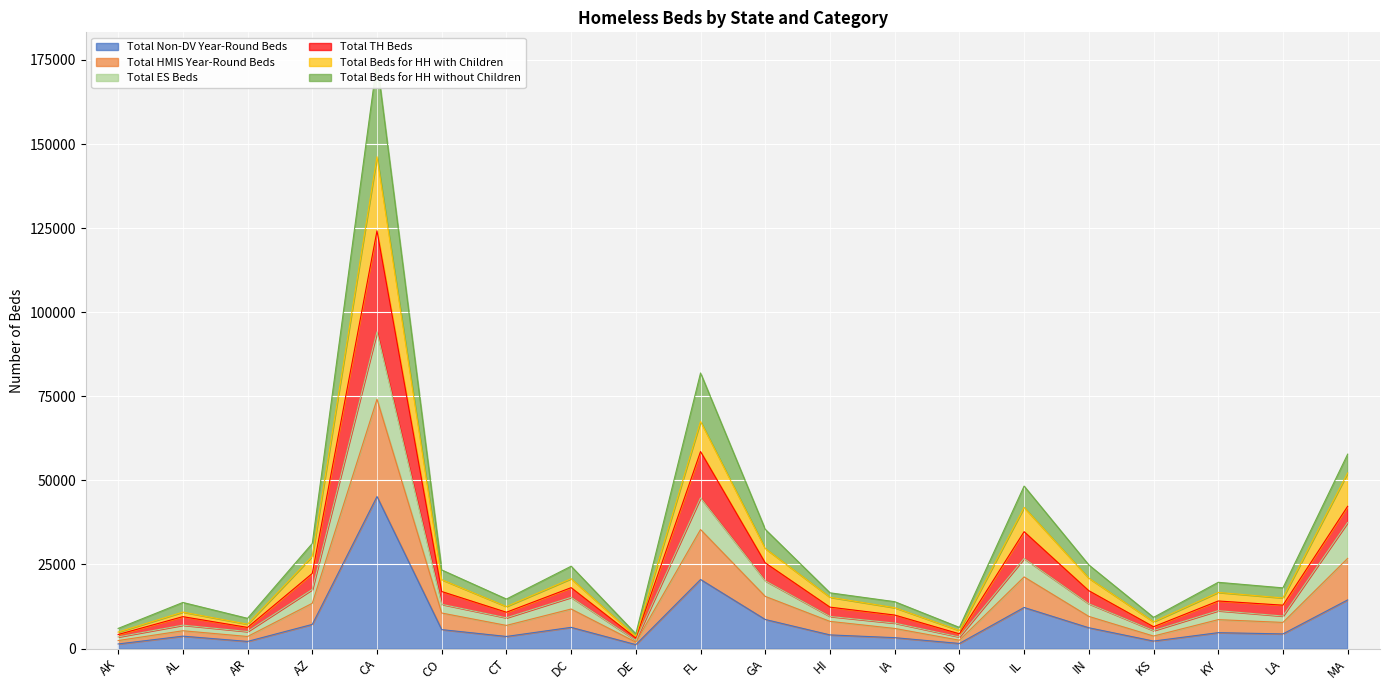

Is it true that Total Non-DV Year-Round Beds equals 7887 at MA?

False